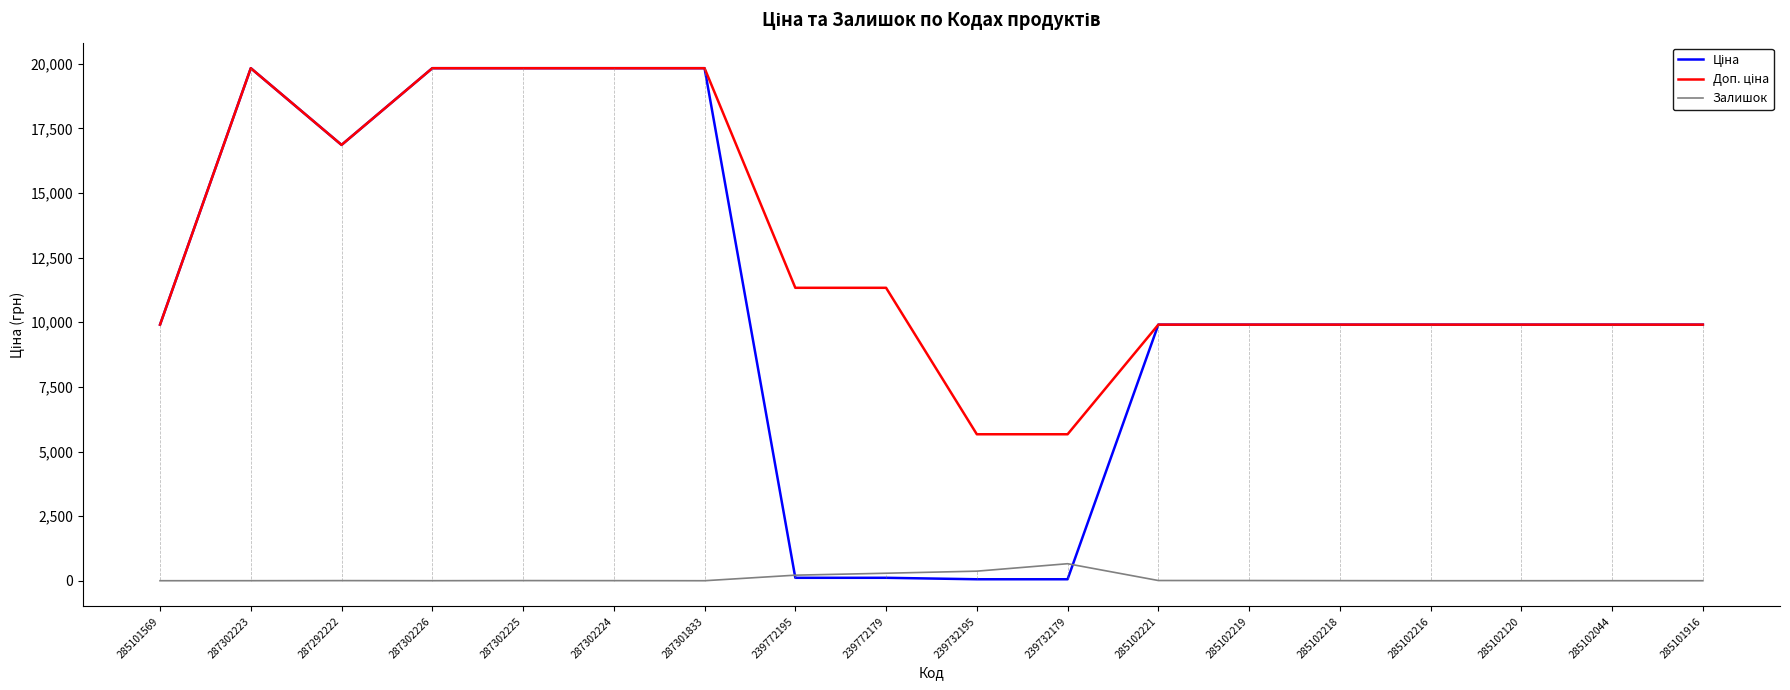

Where does the Залишок series first go above 3?

287292222